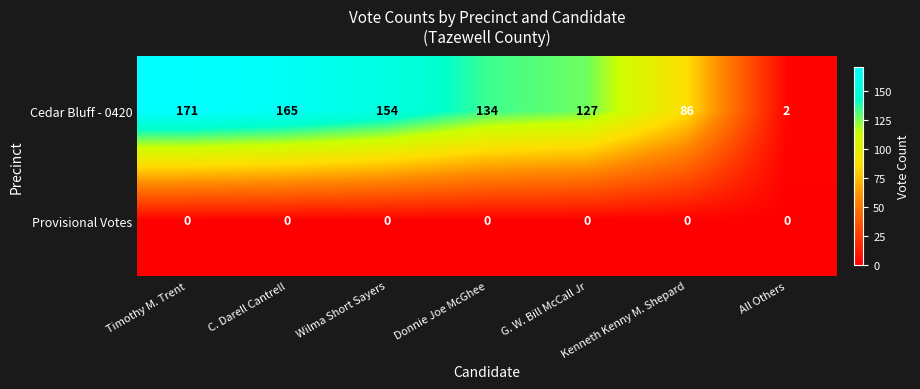

True or false: Cedar Bluff - 0420 has a value of 171 at Timothy M. Trent.

True